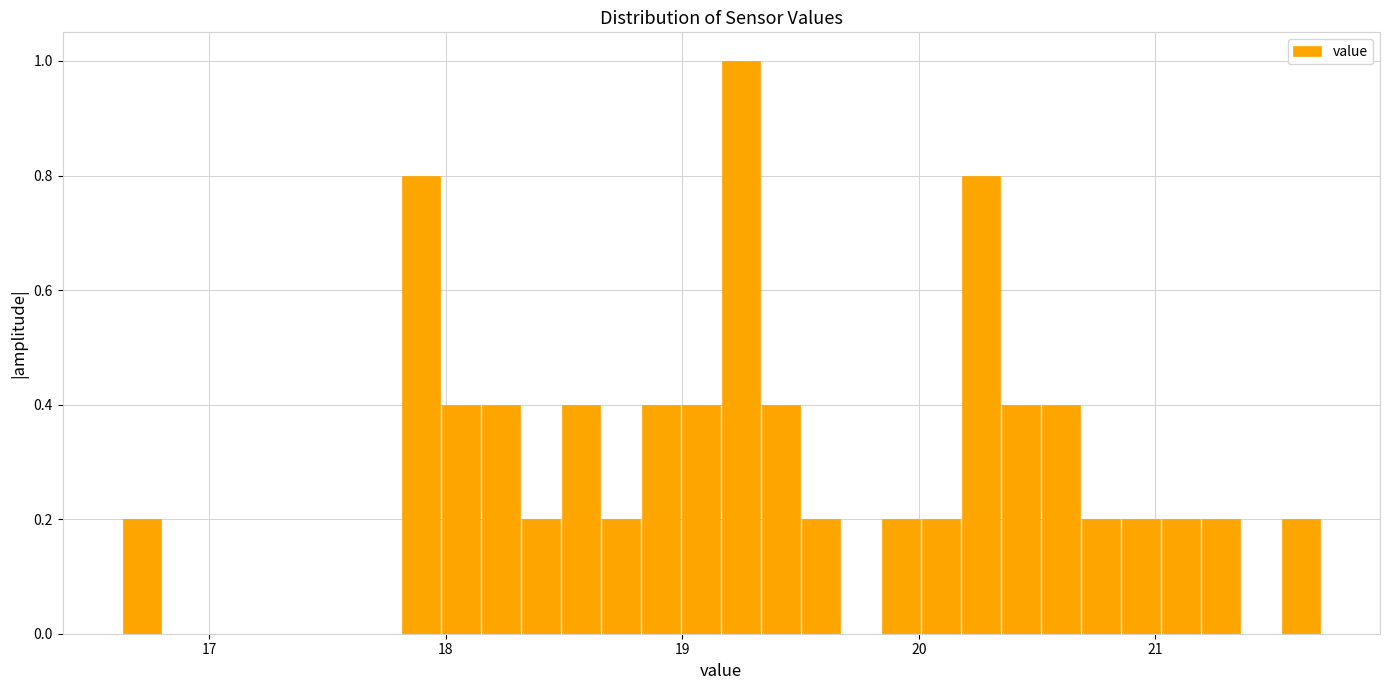

Read against the x-axis, roughly where is the centre of the tallest bar?

19.2